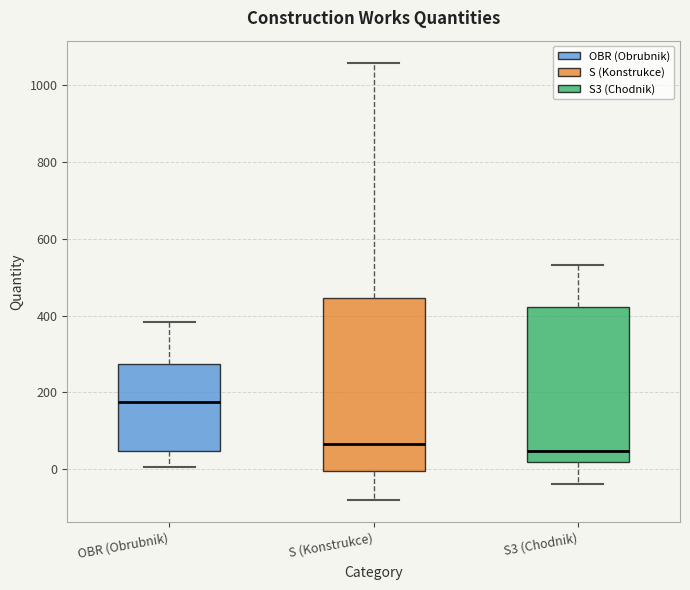

Reading left to right, transcribe this box plot: for each box, give where its median line is, the range the box spans, and where its two whiskers end, as read against the y-axis. The values are not printed on the chart, so give them approximately, as read against the axis.

OBR (Obrubnik): median 180, box 40 to 280, whiskers 0 to 380
S (Konstrukce): median 60, box 0 to 440, whiskers -80 to 1060
S3 (Chodnik): median 40, box 20 to 420, whiskers -40 to 540